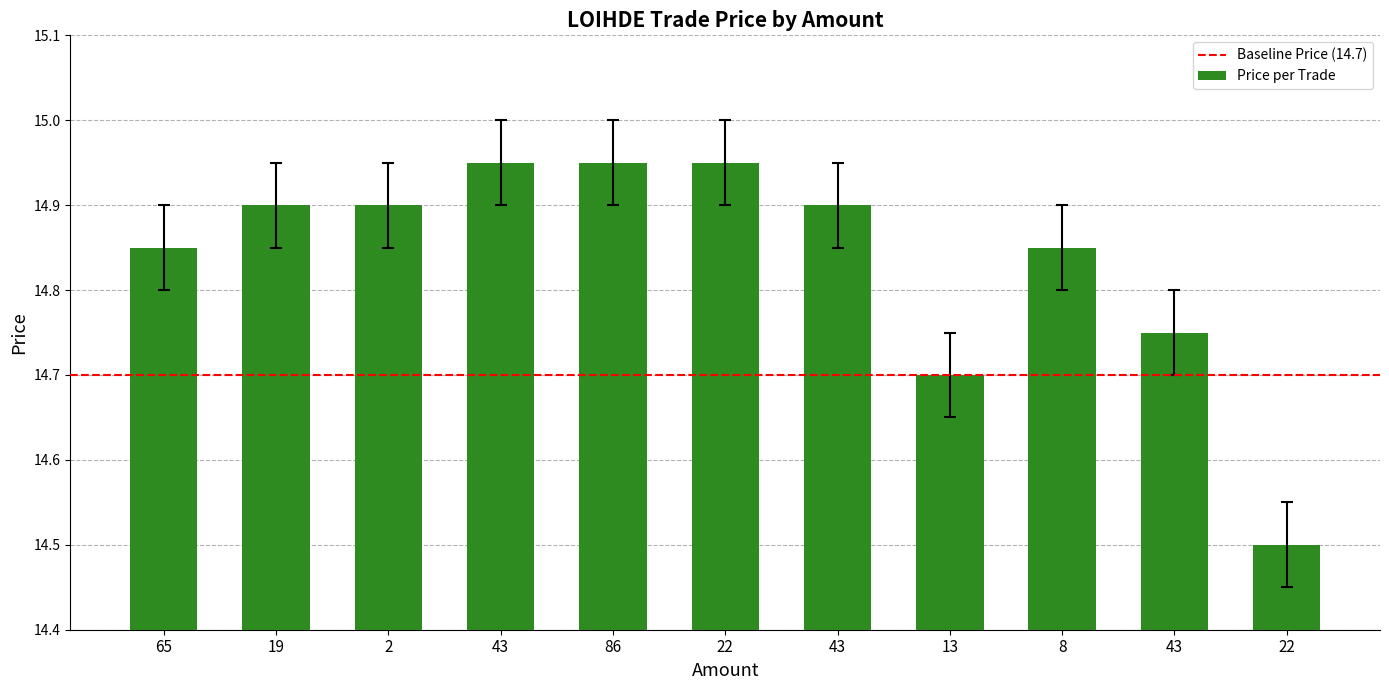

How many values are between 14 and 15?

11